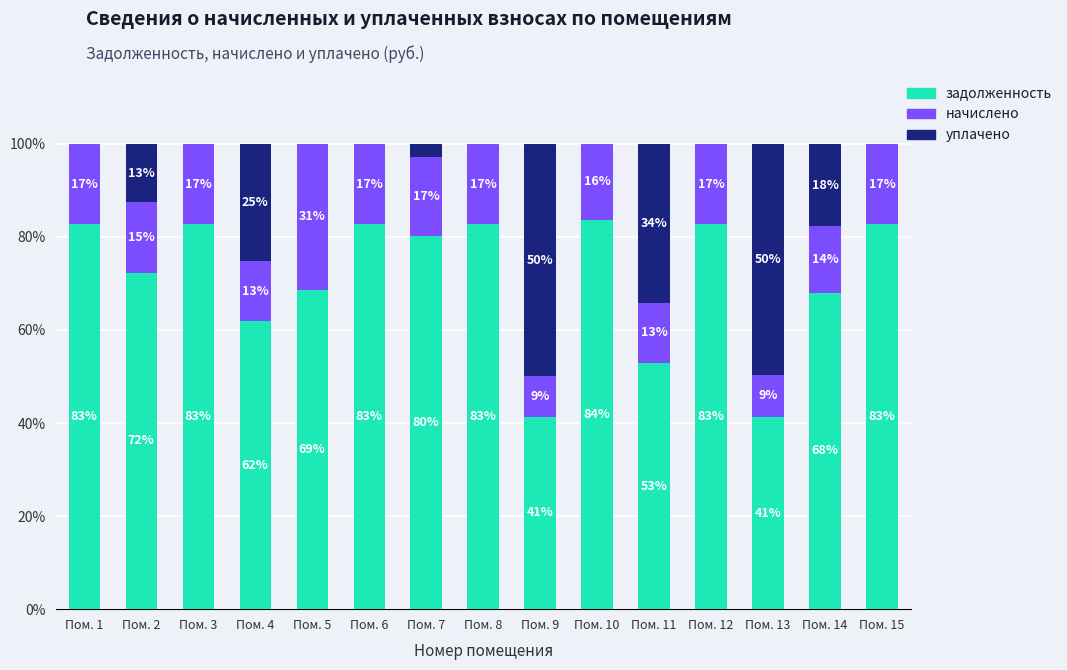

Which category has the highest value in the задолженность series?

Пом. 10